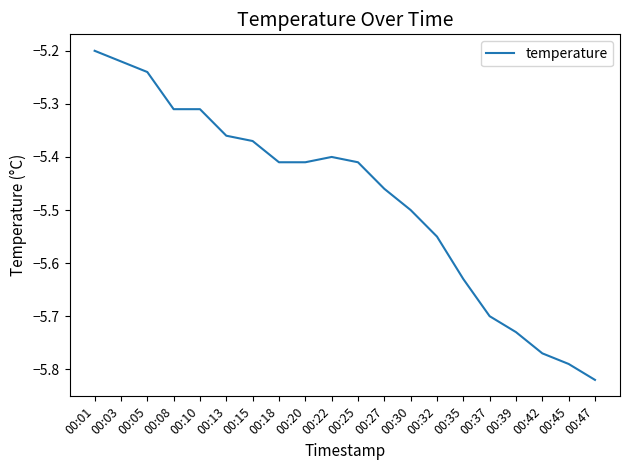

What is the difference between the maximum and minimum values?

0.6